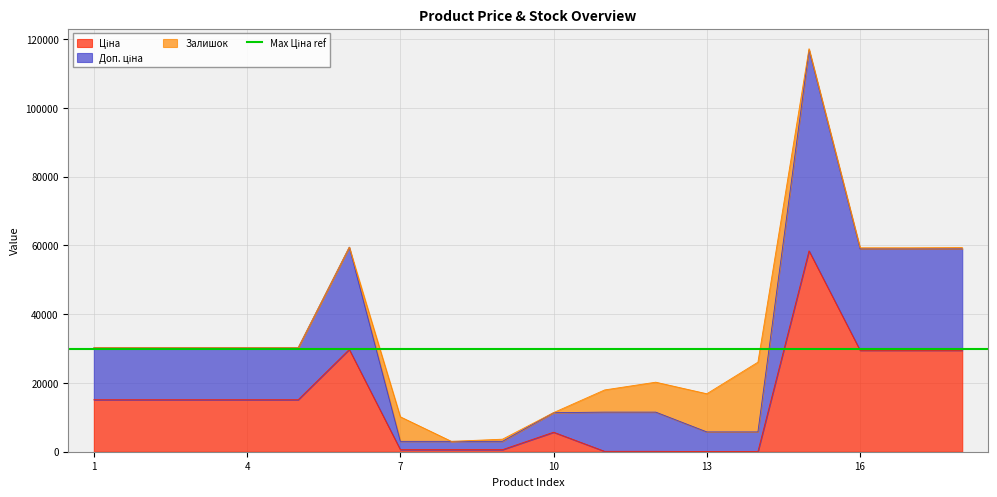

What is the difference between the second highest and second lowest values in the Ціна series?

29690.2